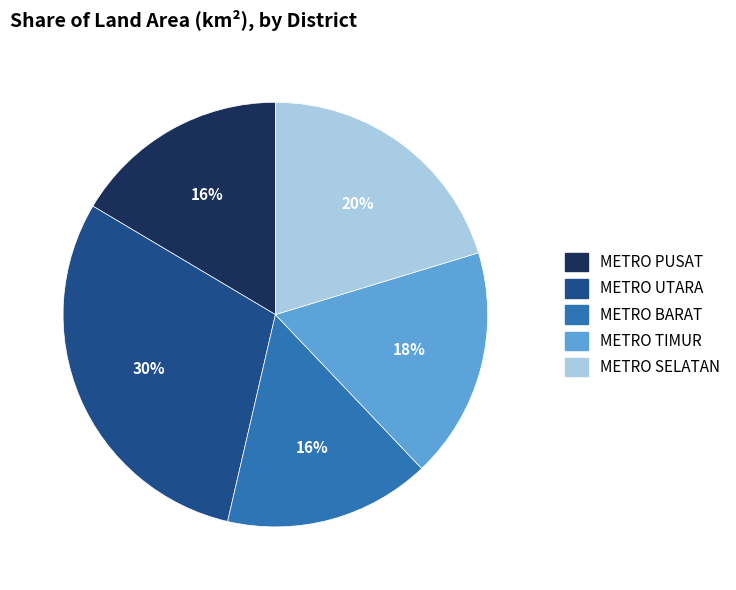

Count the number of slices in the pie.

5